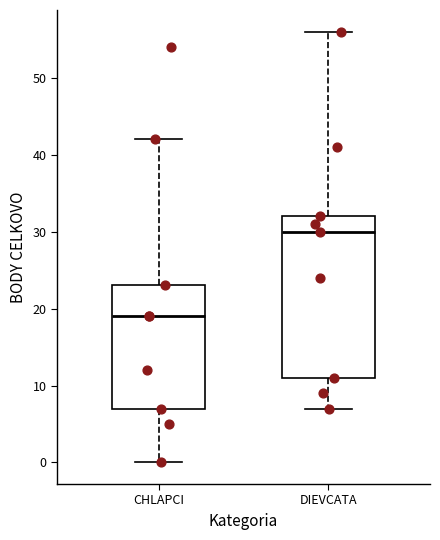

Reading left to right, read every box against the y-axis: the position of its median line, the range the box covers, and the ends of its whiskers. The values are not printed on the chart, so give them approximately, as read against the axis.

CHLAPCI: median 19, box 7 to 23, whiskers 0 to 42
DIEVCATA: median 30, box 11 to 32, whiskers 7 to 56